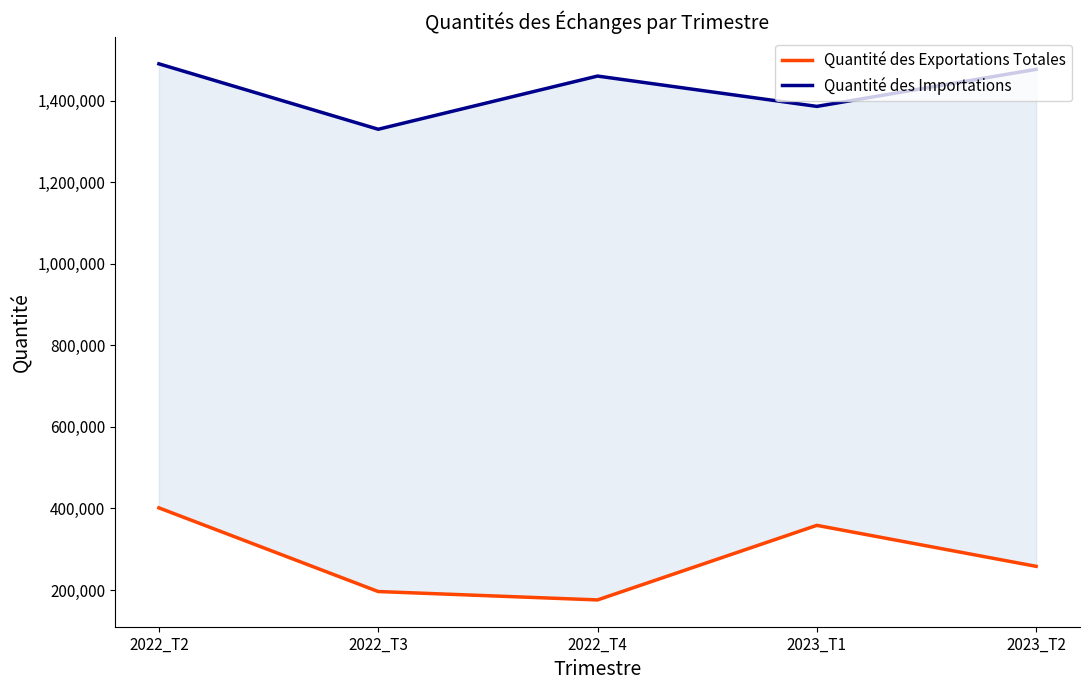

At which category is the sum across all series the highest?

2022_T2